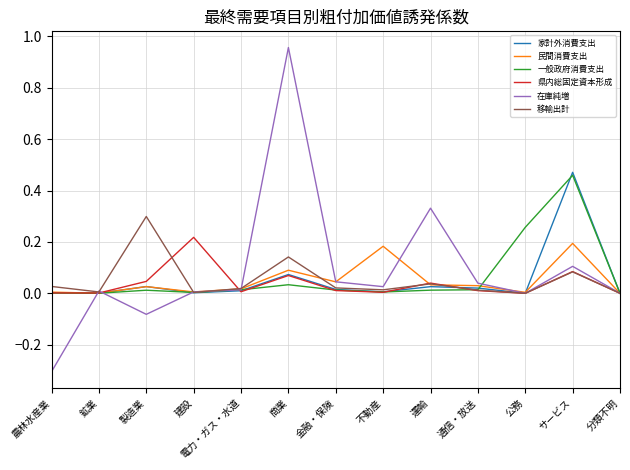

What is the minimum value for 在庫純増?

-0.3